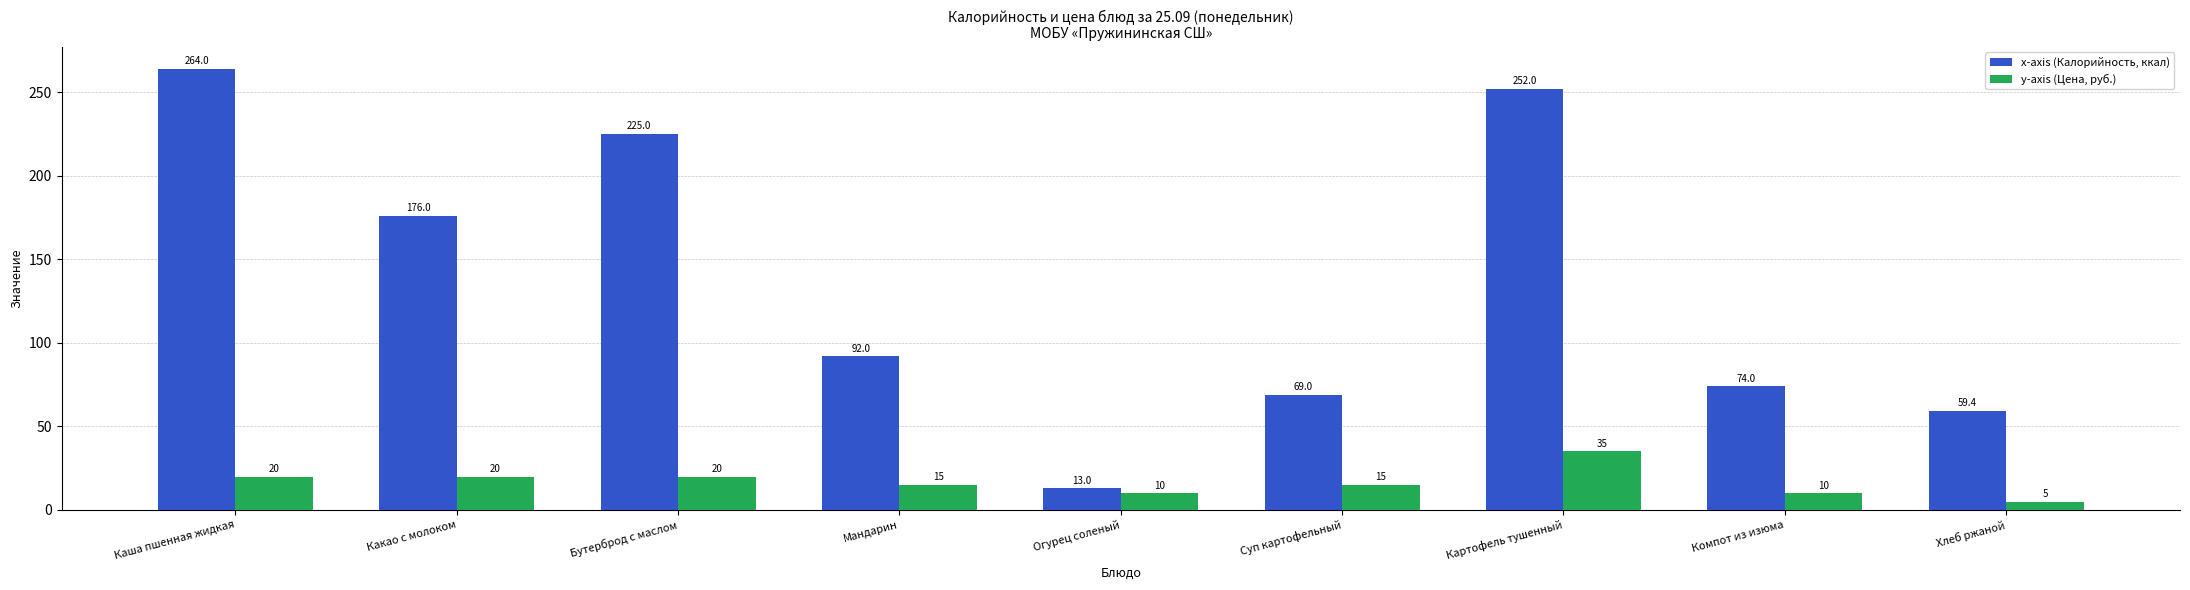

Which series has the widest spread of values?

x-axis (Калорийность, ккал)